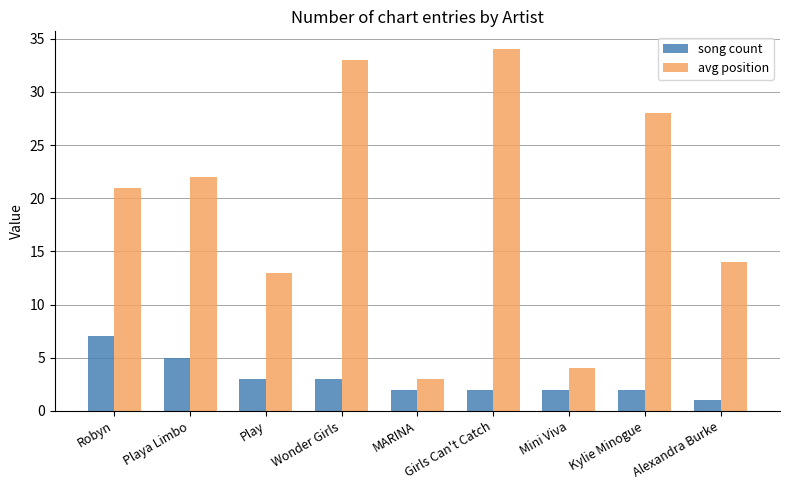

At which category does the chart reach its peak across all series?

Girls Can't Catch